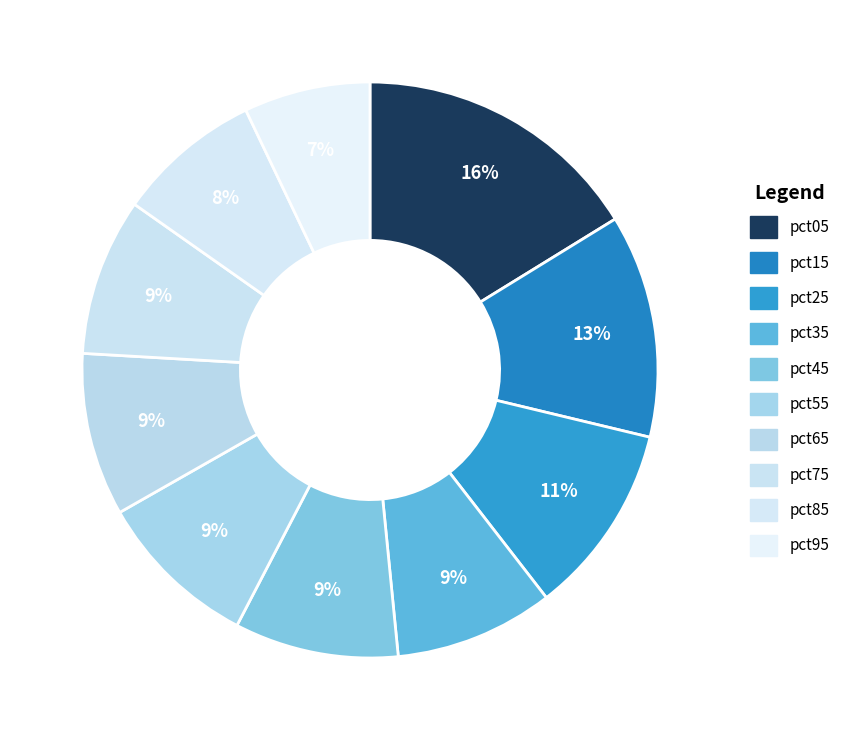

Which slice is the smallest?

pct95